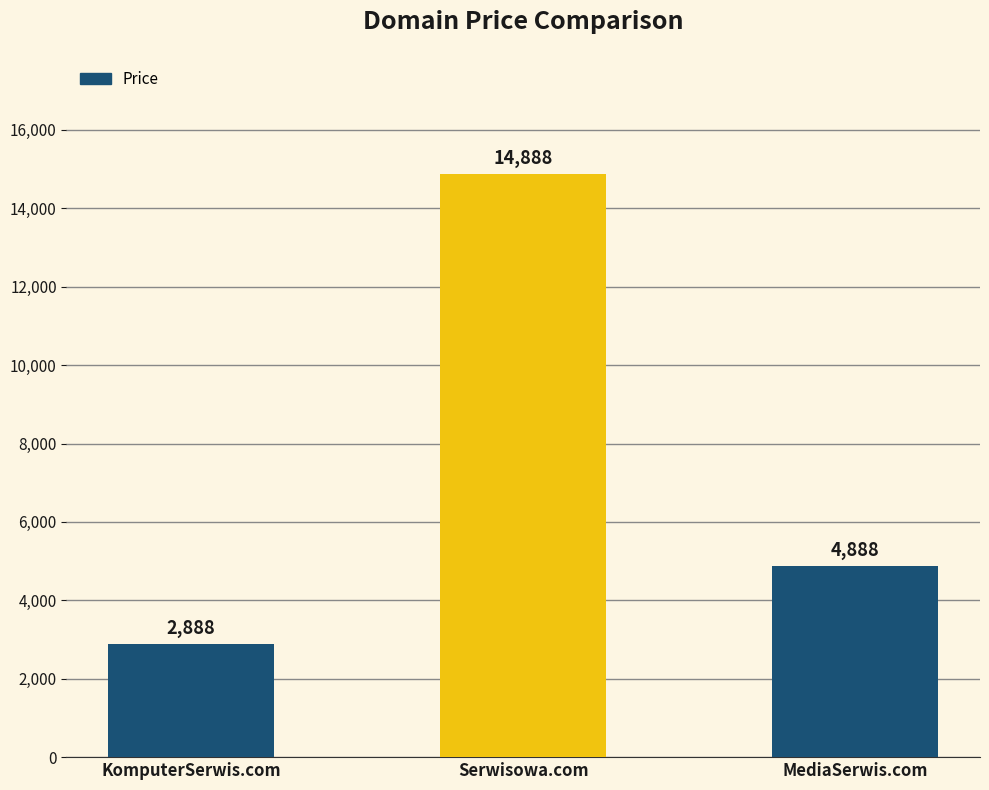

The value at Serwisowa.com is 14888. True or false?

True